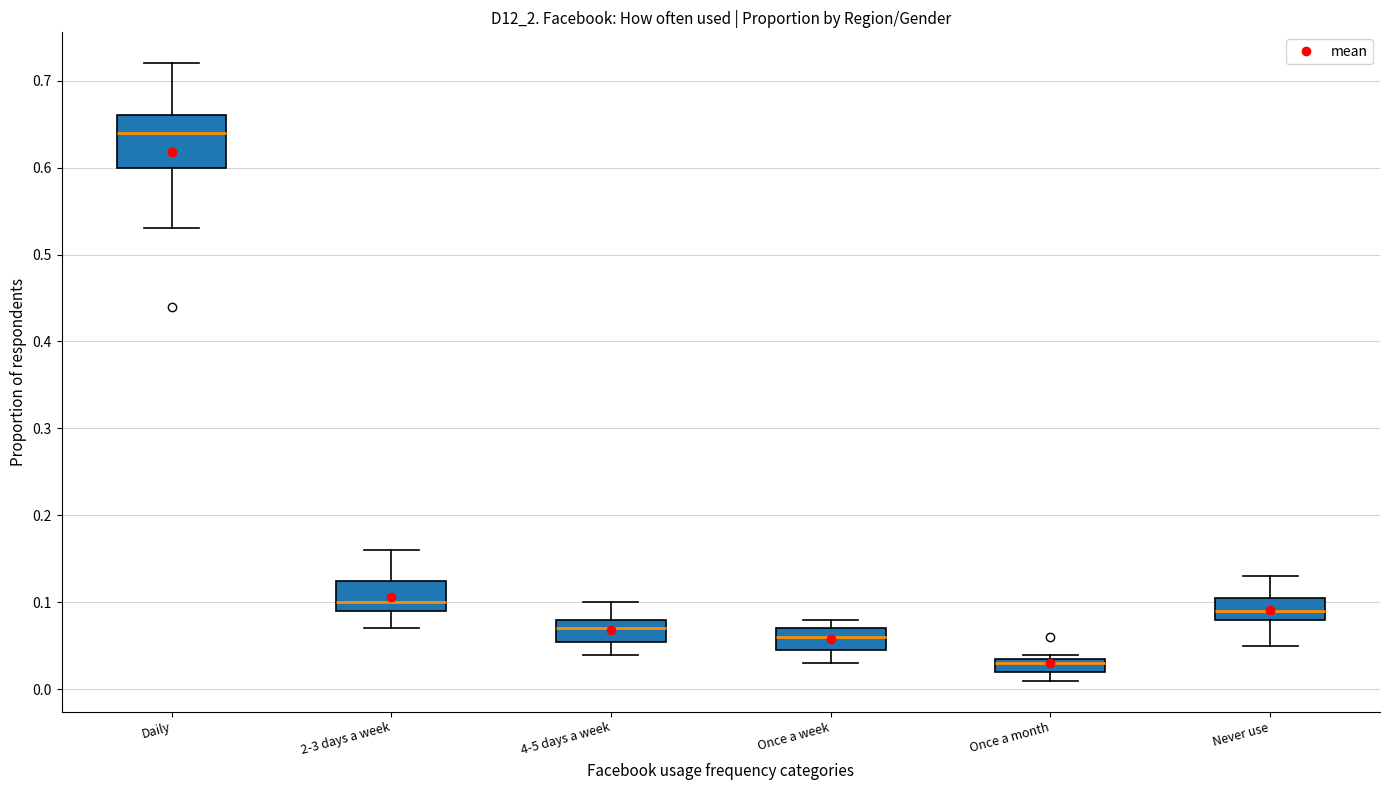

Where is the lower edge of the box for Never use on the y-axis? The values are not printed on the chart, so give them approximately, as read against the axis.

0.08